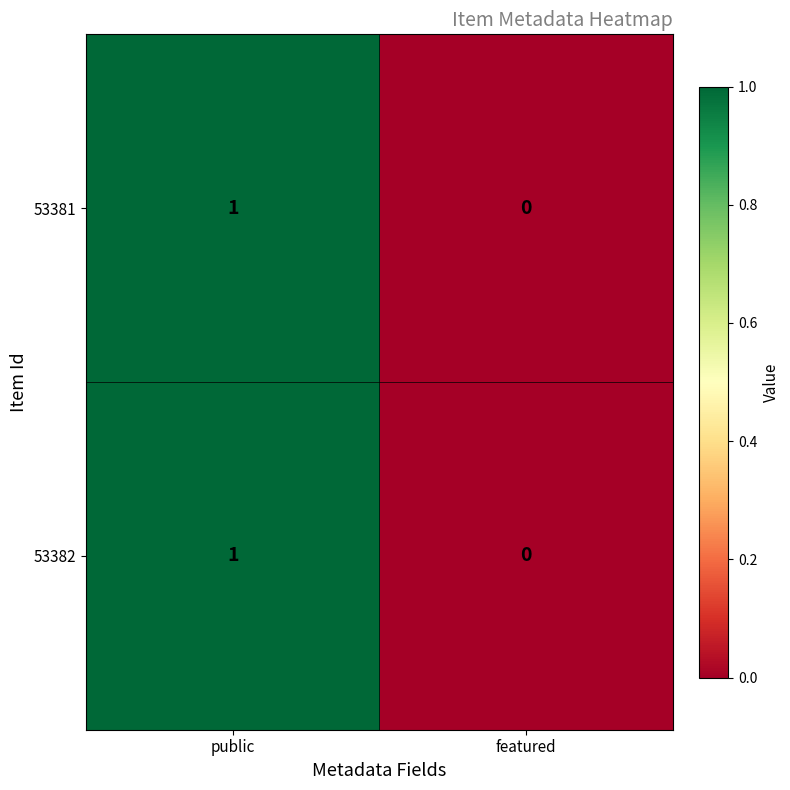

Reading left to right, transcribe all the data shown in this chart.

53381: 1	0
53382: 1	0